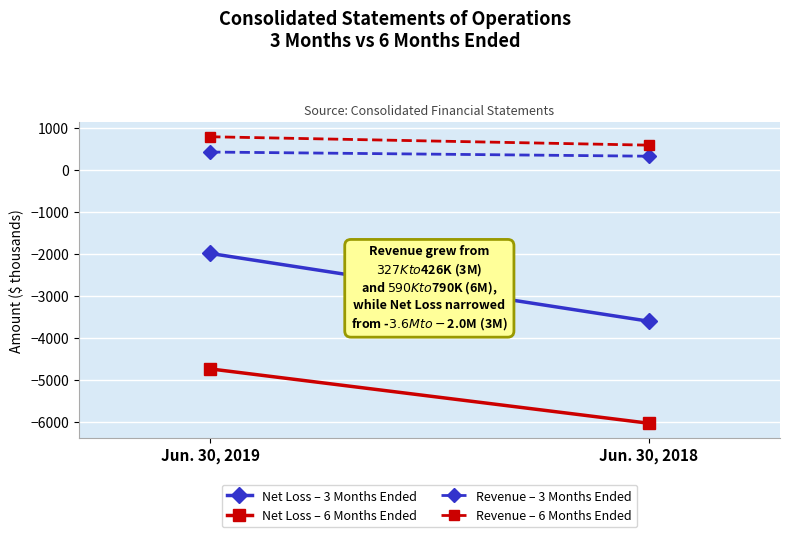

Rank the series at Jun. 30, 2018 from highest to lowest value.

Revenue – 6 Months Ended, Revenue – 3 Months Ended, Net Loss – 3 Months Ended, Net Loss – 6 Months Ended